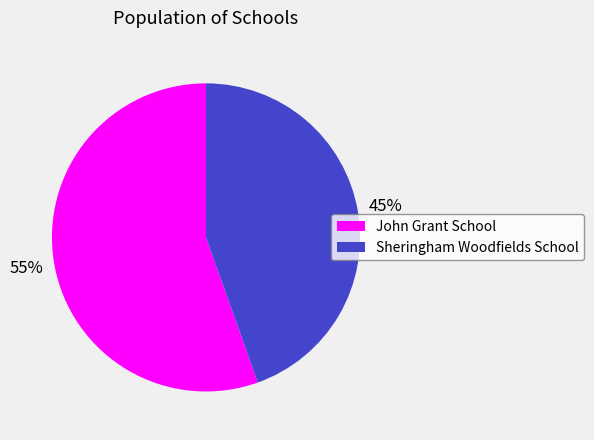

Do John Grant School and Sheringham Woodfields School together represent more than half of the pie?

Yes